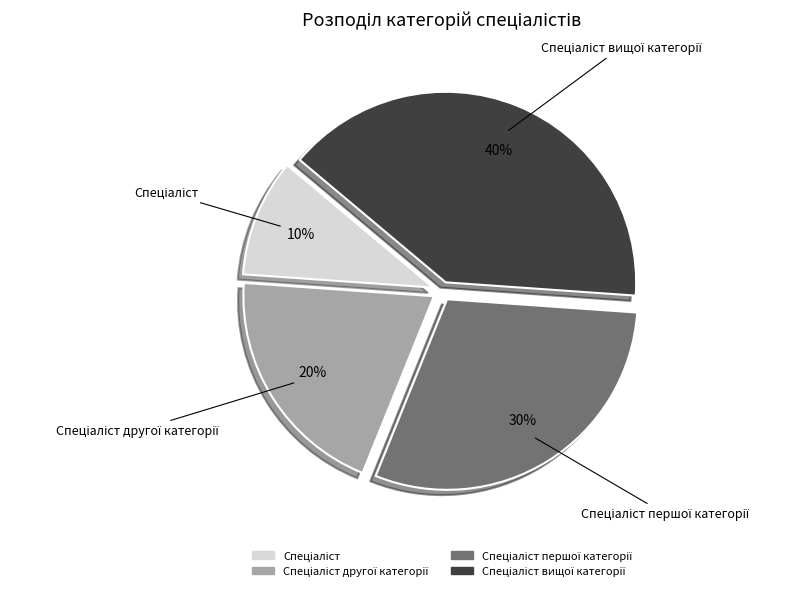

Count the number of slices in the pie.

4